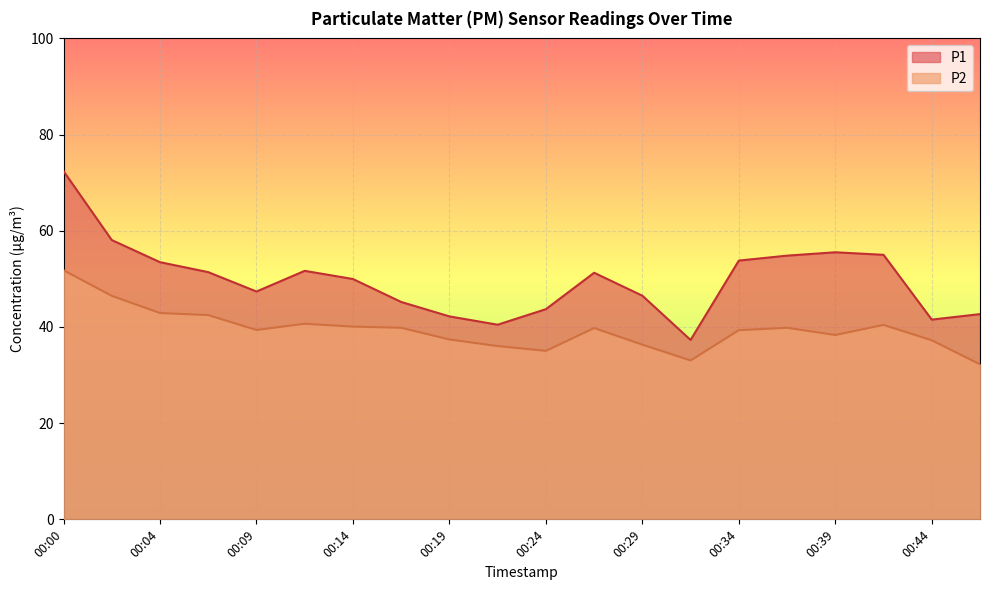

True or false: P2 and P1 intersect in this chart.

False